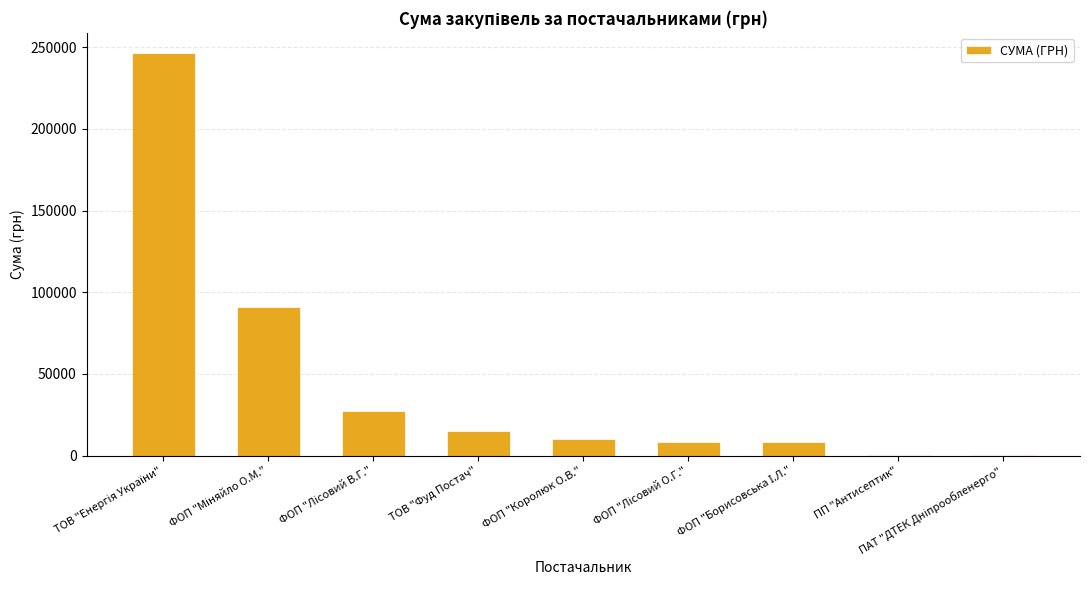

The chart shows a value of 10288.4 at ФОП "Королюк О.В.". True or false?

True